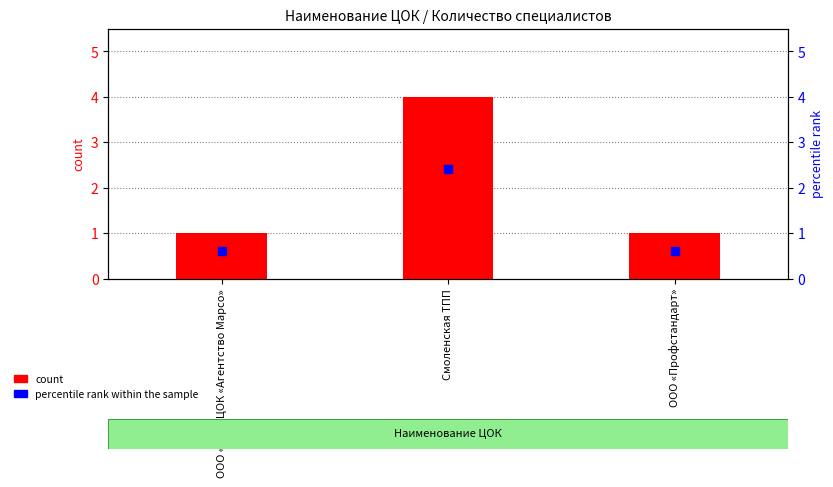

Which series reaches the minimum Y coordinate?

percentile rank within the sample